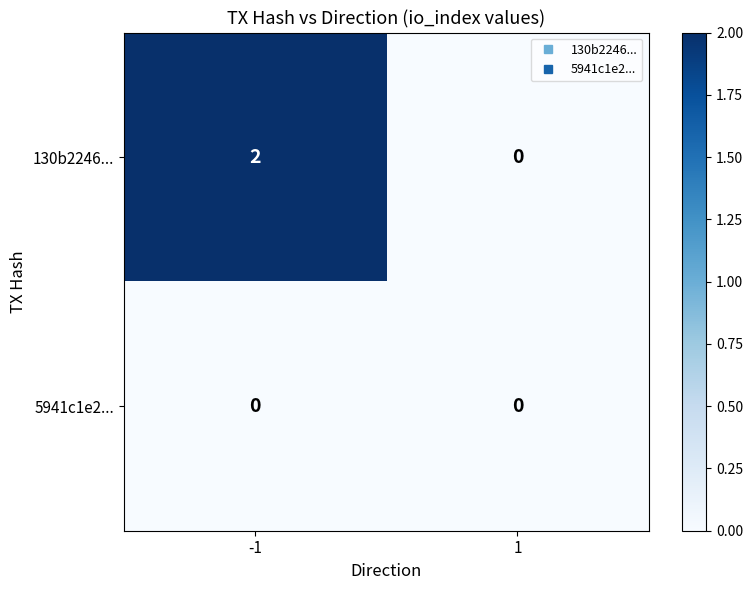

Reading left to right, extract all data points from this chart.

130b2246...: 2	0
5941c1e2...: 0	0